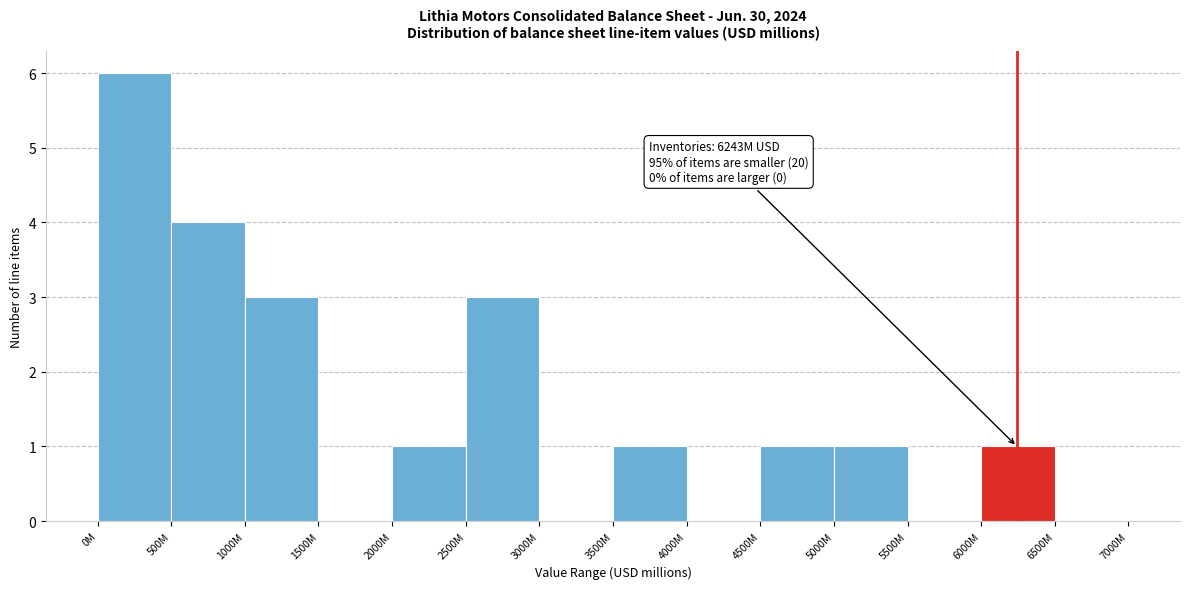

Reading left to right, what are all the values shown in this chart?

0M=6	500M=4	1000M=3	1500M=0	2000M=1	2500M=3	3000M=0	3500M=1	4000M=0	4500M=1	5000M=1	5500M=0	6000M=1	6500M=0